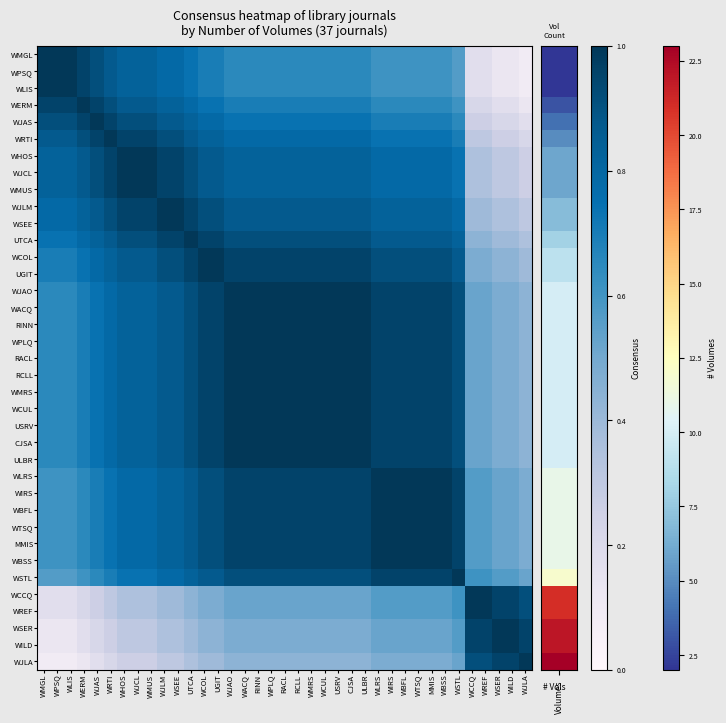

What is the smallest value displayed?

0.1